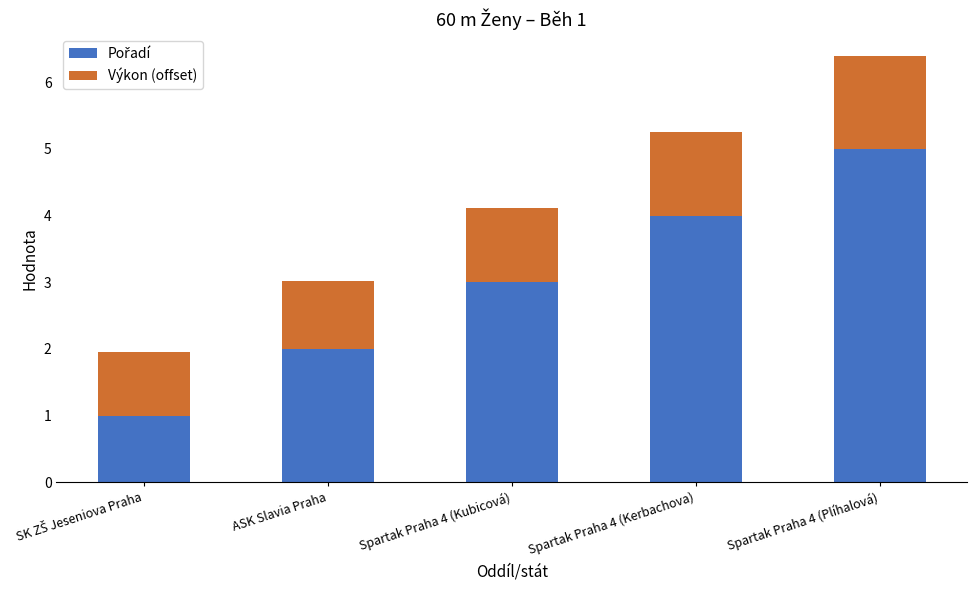

At which category is the sum across all series the highest?

Spartak Praha 4 (Plíhalová)